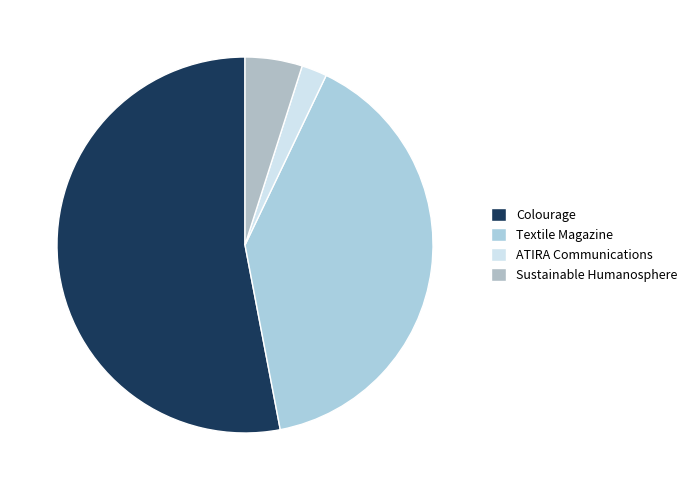

What is the largest slice in the pie chart?

Colourage